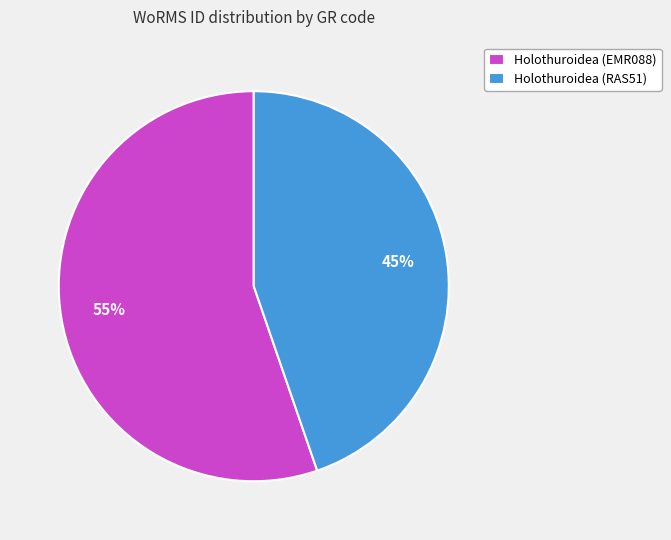

What percentage is the Holothuroidea (EMR088) slice, to the nearest percent?

55%